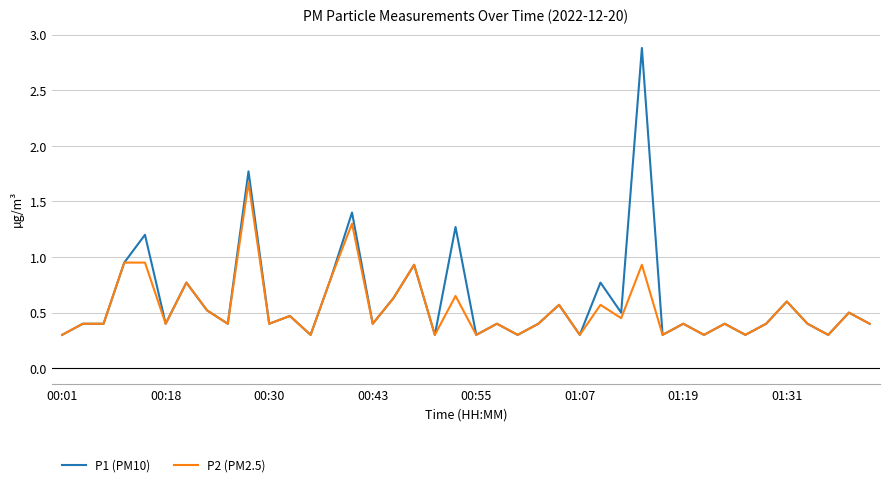

What is the lowest value of the P1 (PM10) series?

0.3